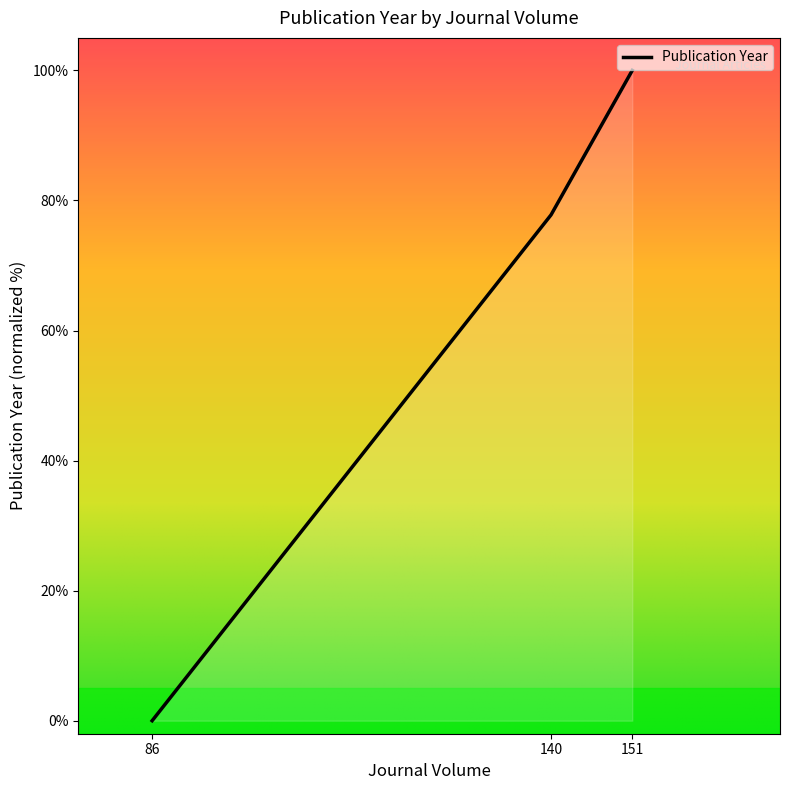

Is it true that the value at 140 is 77.8?

True